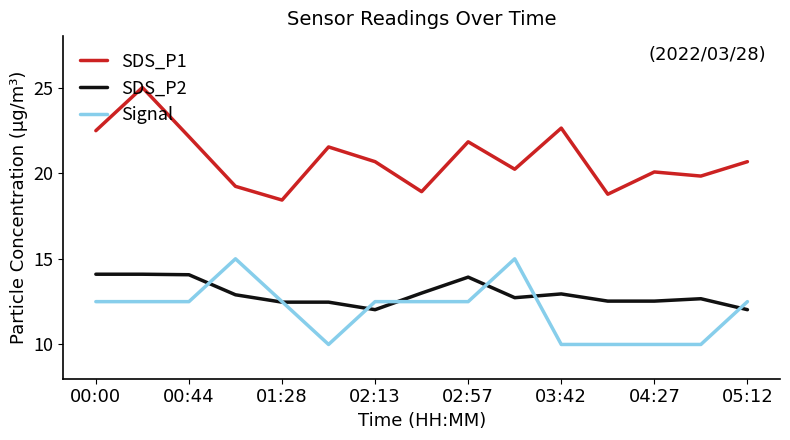

How many categories are shown in the chart?

15